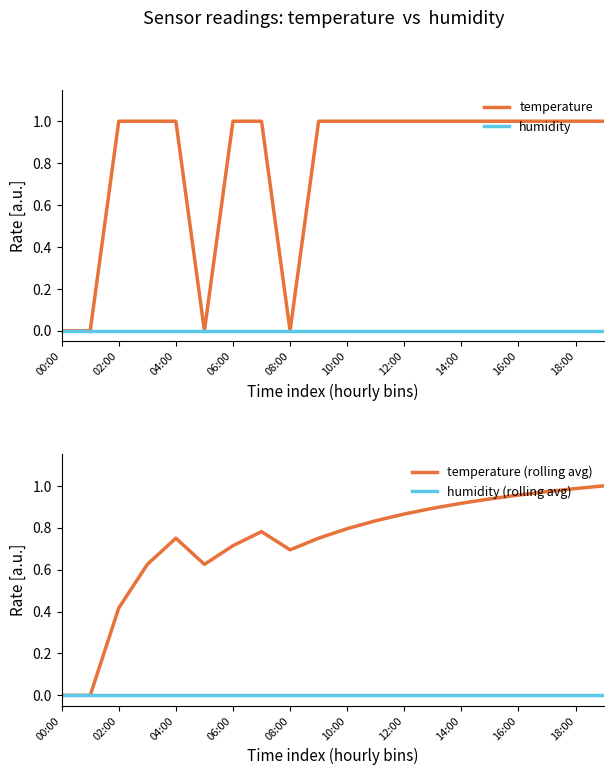

The value of temperature at 14:00 is 1.0. True or false?

True